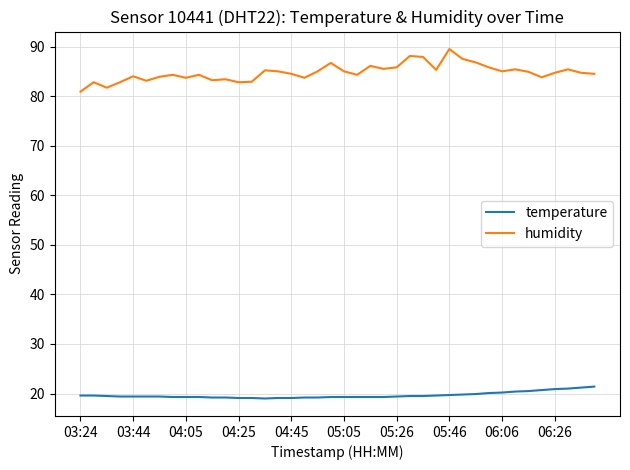

Which series has the largest range (max minus min)?

humidity